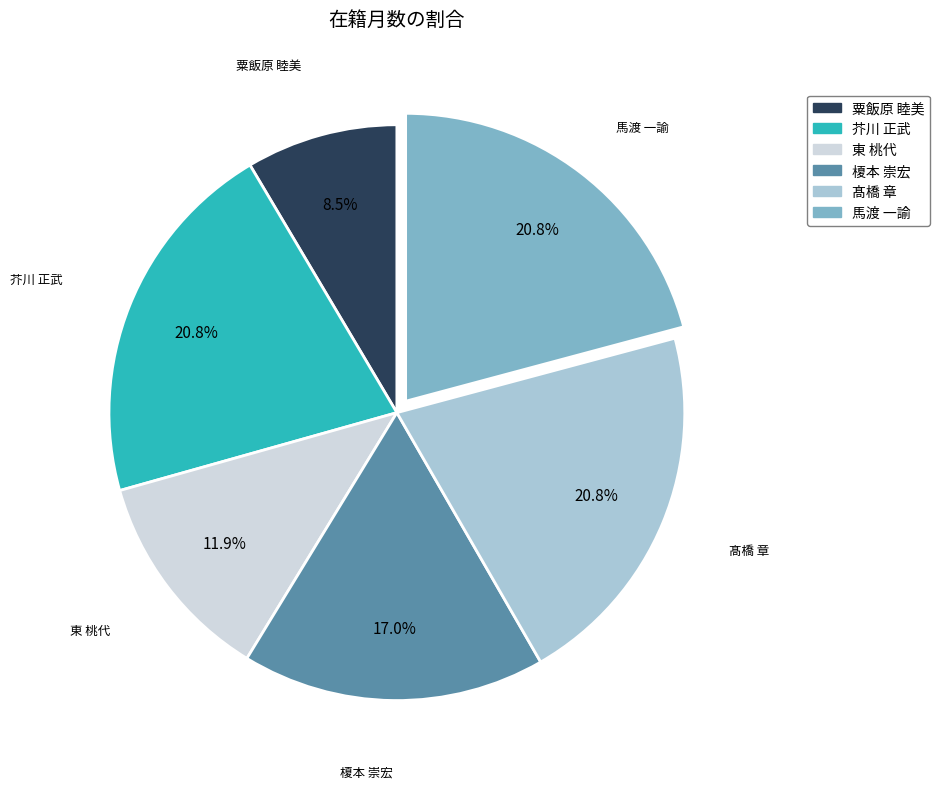

What portion of the pie excludes 髙橋 章?

79.2%